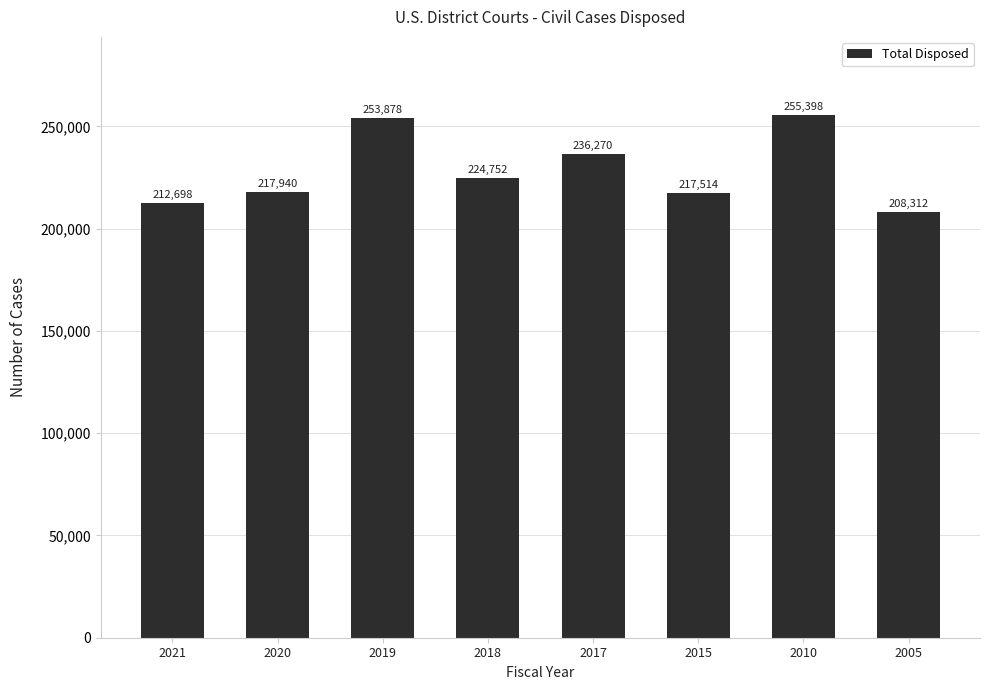

Where is the data nearest to the value 231855?

2017